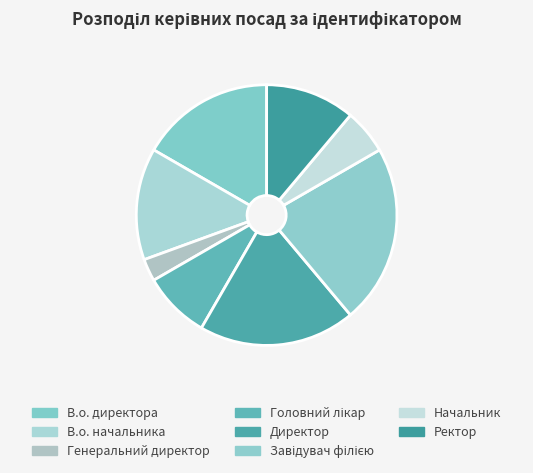

The Ректор slice represents 11% of the pie. True or false?

True